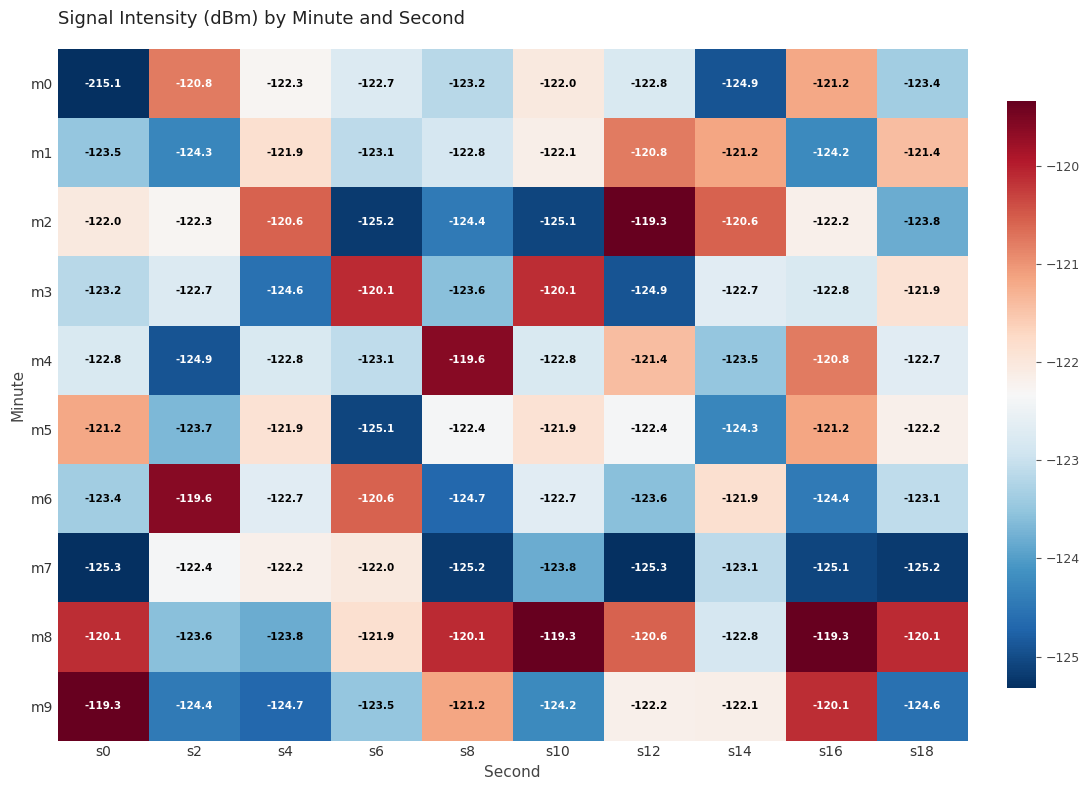

What value does the m1 series have at s18?

-121.4